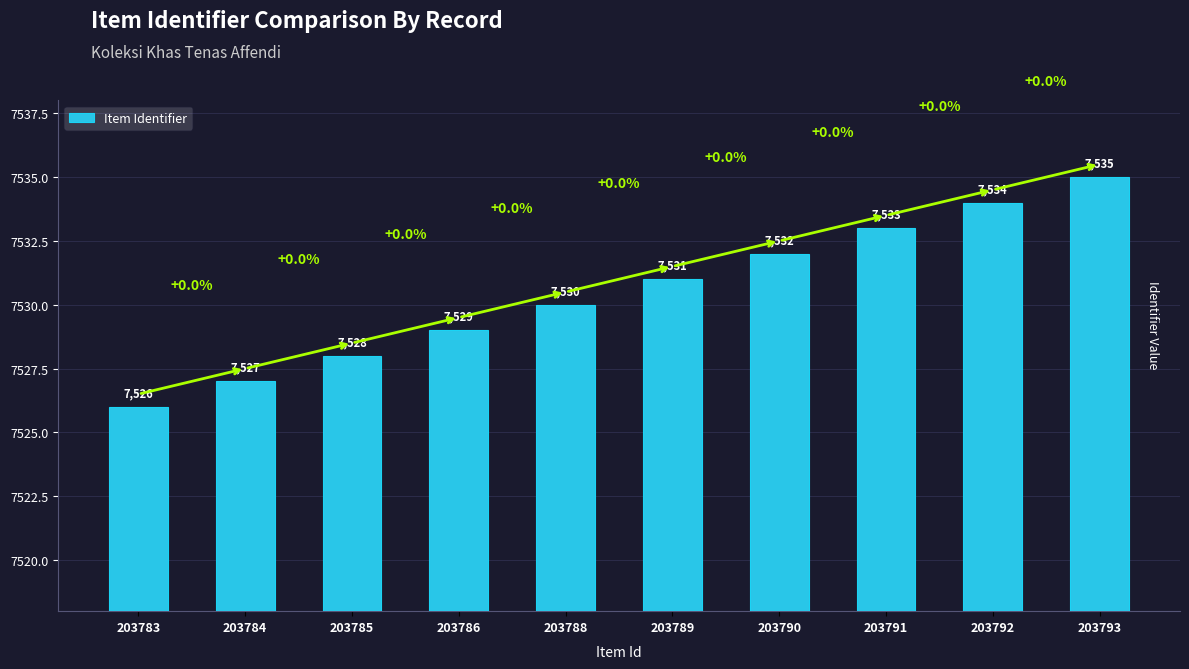

How many values are below 7531?

5